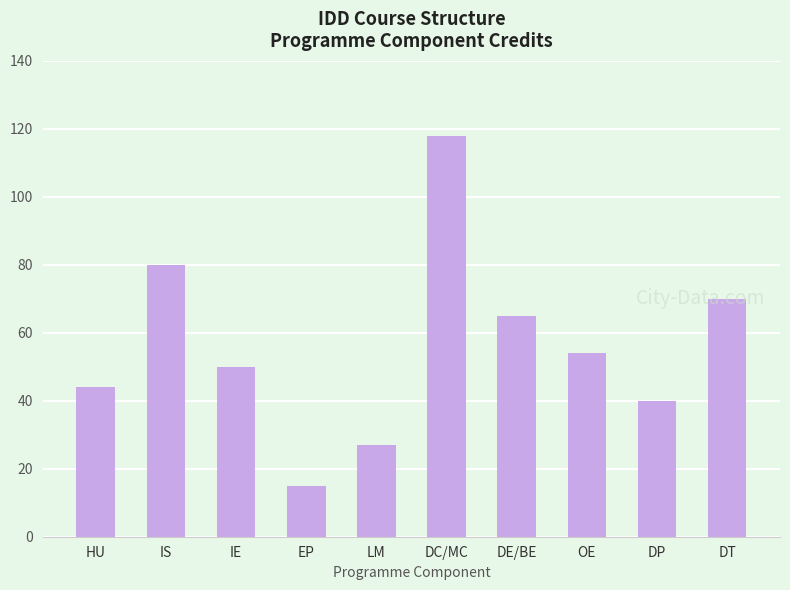

Where is the data nearest to the value 66?

DE/BE